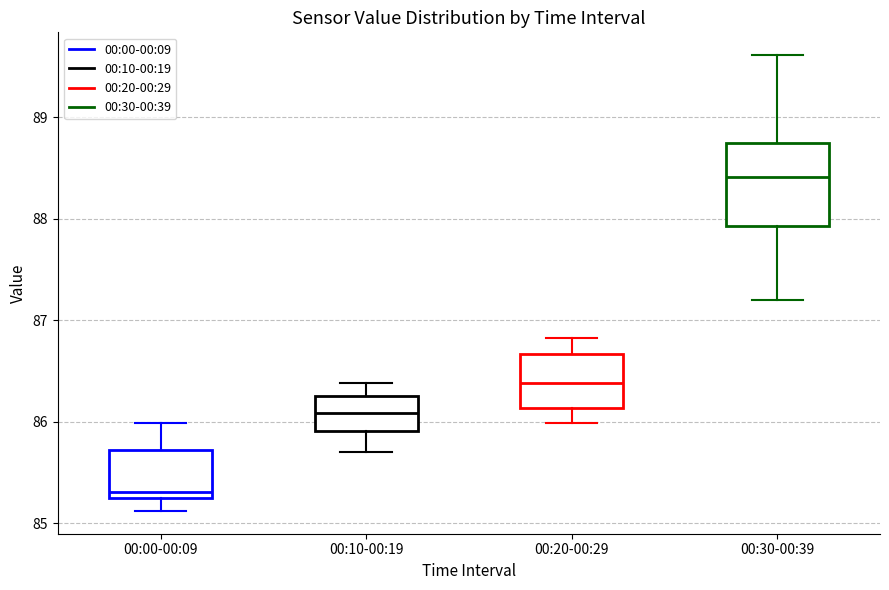

Which box is the tallest, from its lower edge to its upper edge?

00:30-00:39